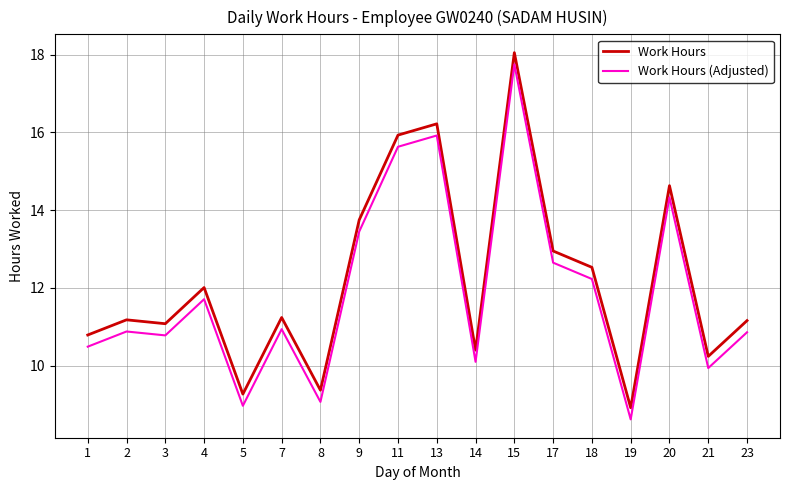

Rank the series by their average value, from lowest to highest.

Work Hours (Adjusted), Work Hours